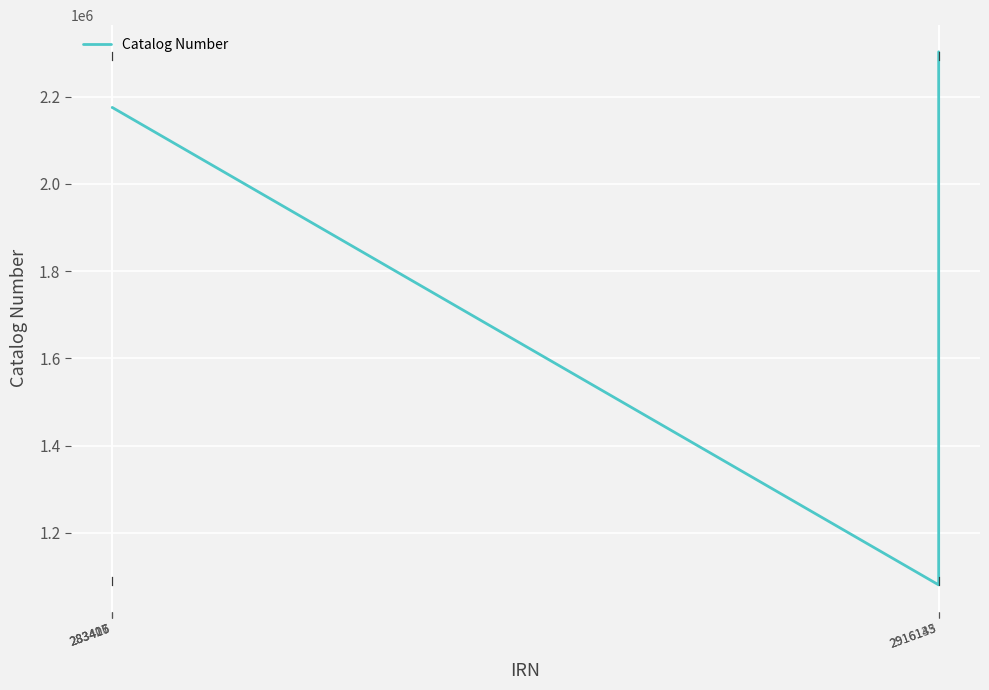

How many values are below 2175342?

2